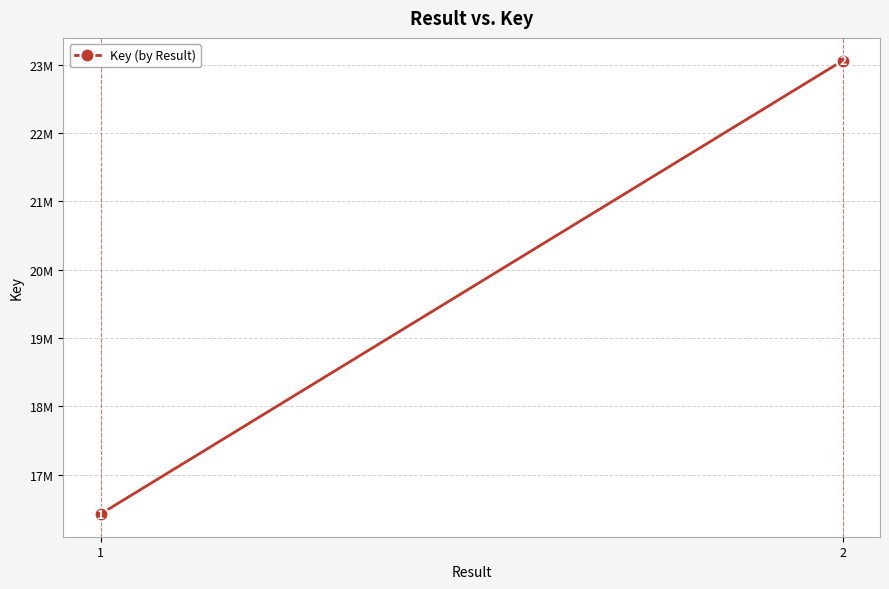

What is the change in value from 1 to 2?

+6638716